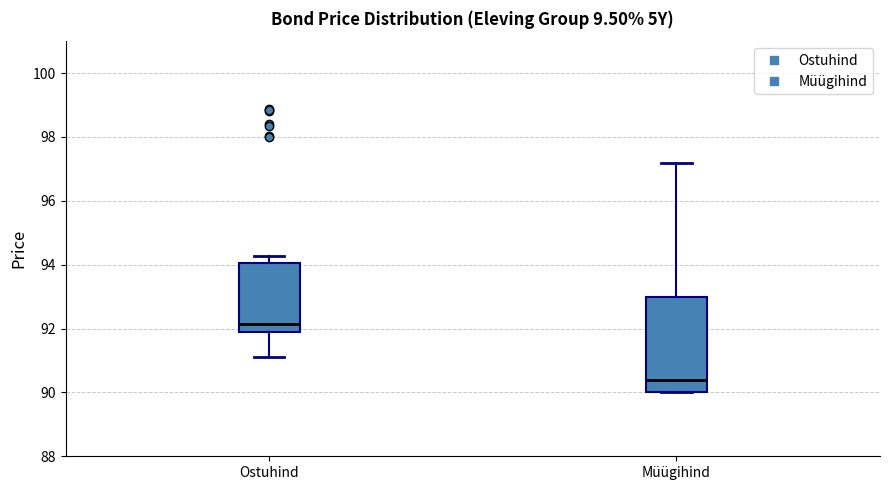

Reading left to right, read every box against the y-axis: the position of its median line, the range the box covers, and the ends of its whiskers. The values are not printed on the chart, so give them approximately, as read against the axis.

Ostuhind: median 92.2, box 91.8 to 94.0, whiskers 91.2 to 94.2
Müügihind: median 90.4, box 90.0 to 93.0, whiskers 90.0 to 97.2